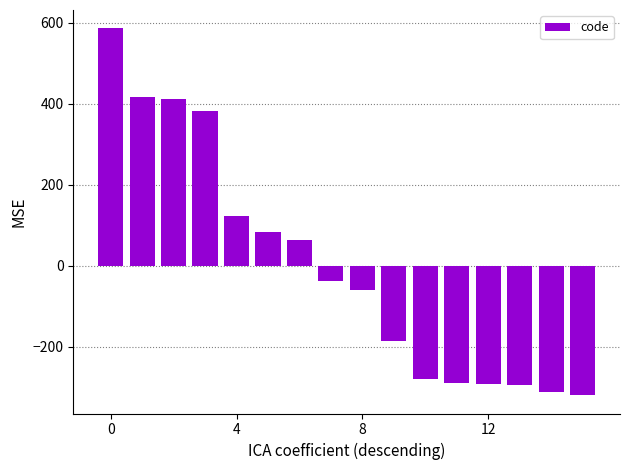

What is the difference between the second highest and minimum values?

736.0